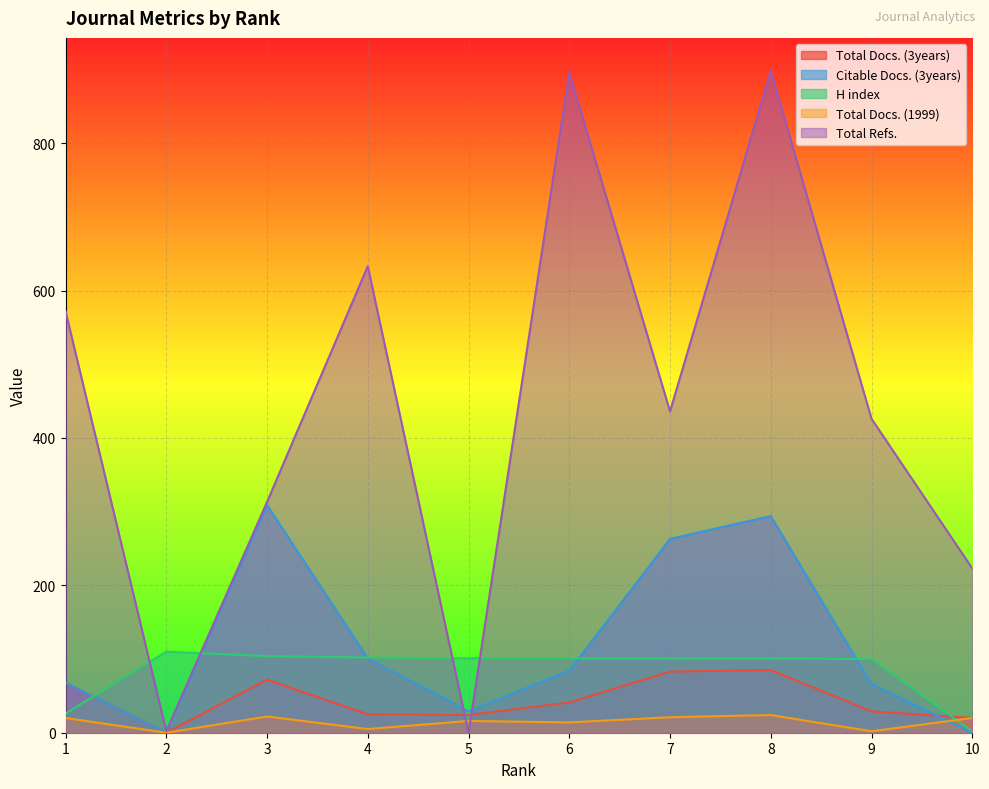

In H index, how many points are higher than both neighbors (excluding endpoints)?

1